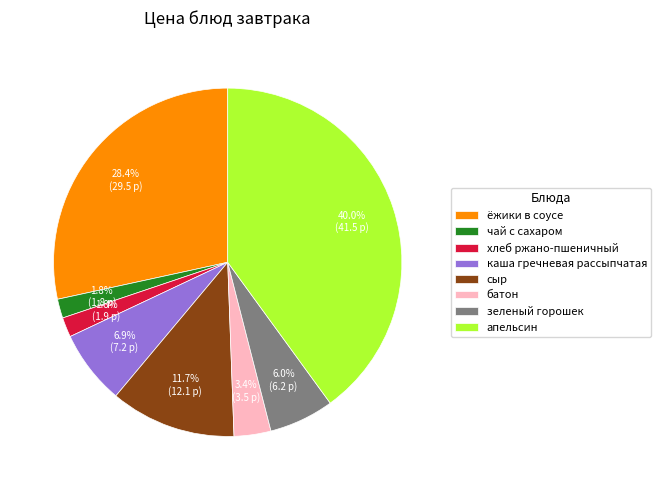

Count the number of slices in the pie.

8